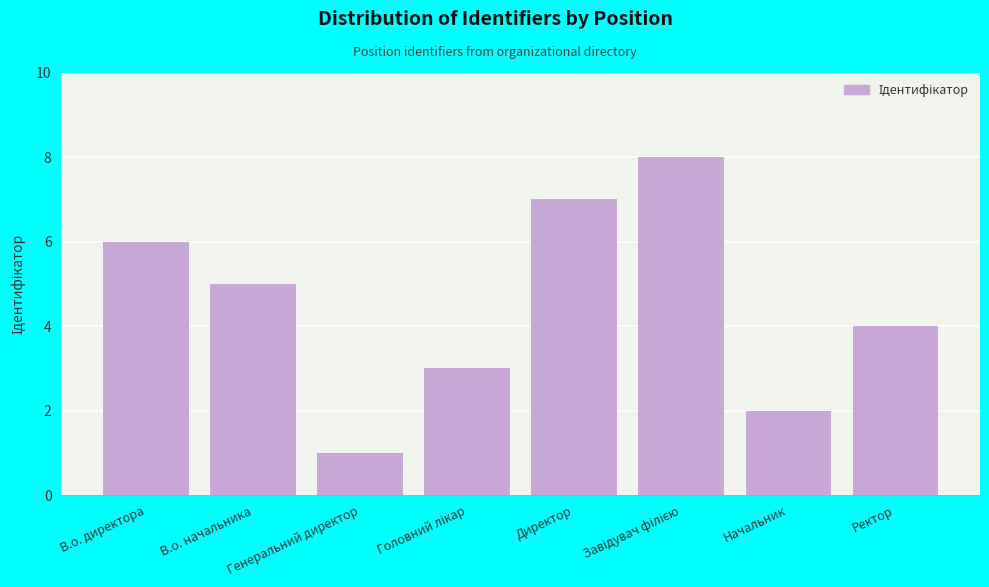

What is the sum of the values at Ректор and Генеральний директор?

5